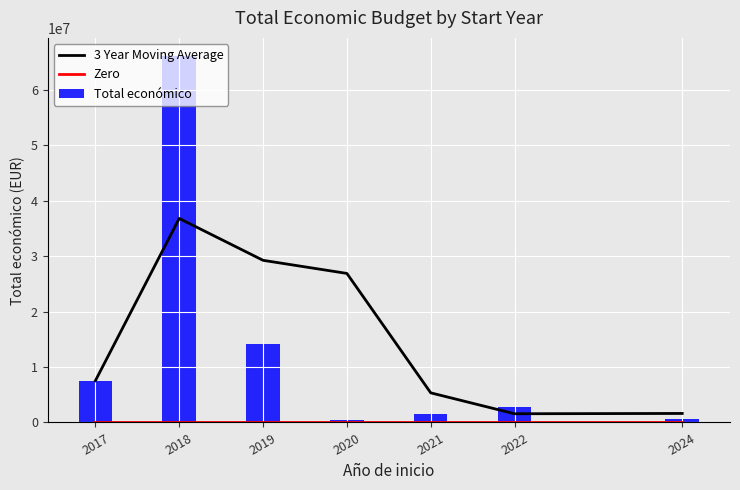

Is it true that Total económico equals 395700.9 at 2021?

False